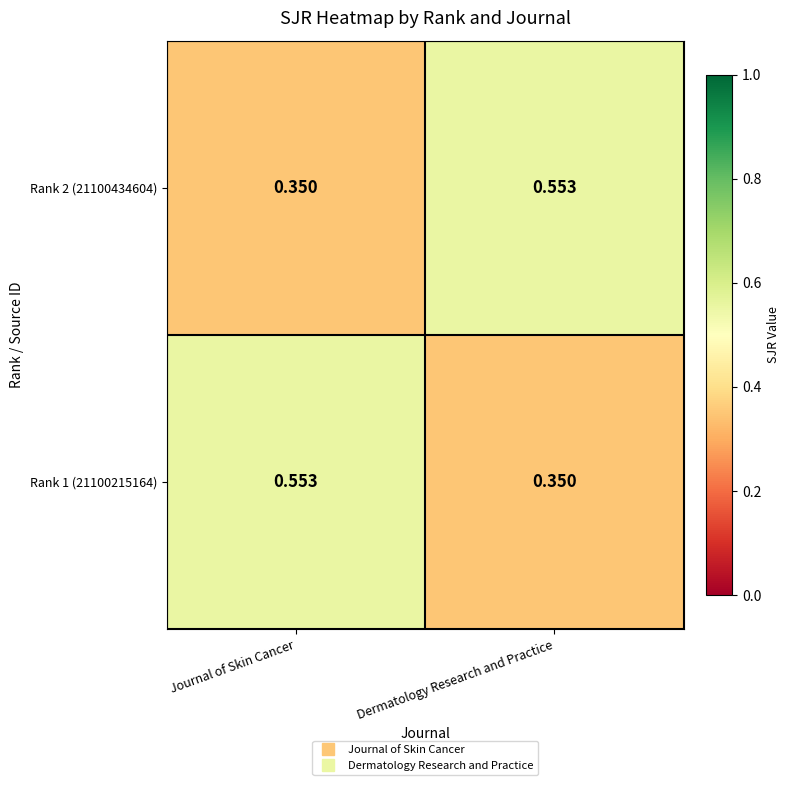

Which category has the lowest value in the Rank 2 (21100434604) series?

Journal of Skin Cancer